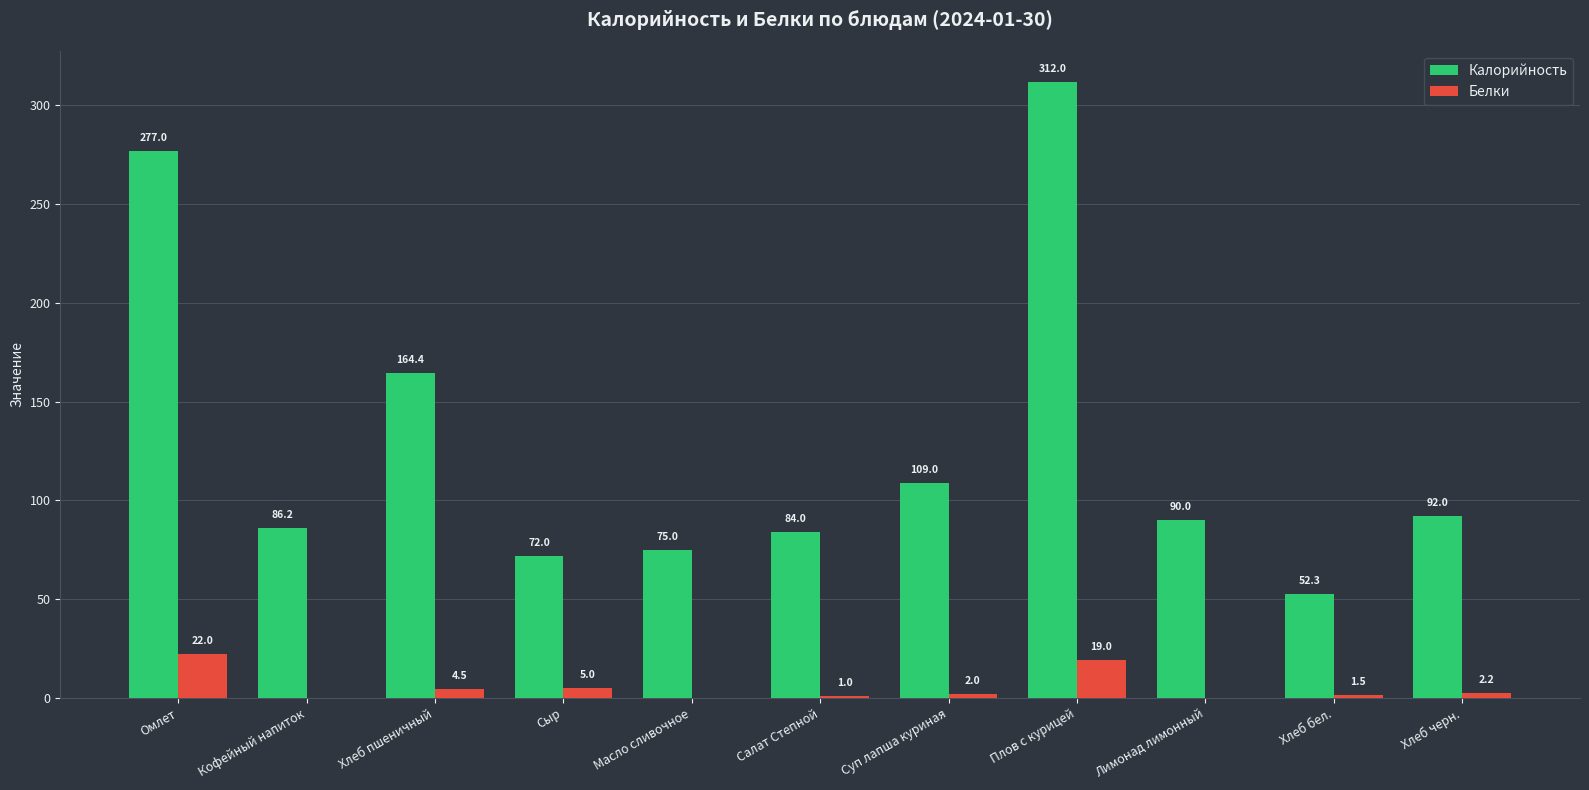

What is the maximum value for Белки?

22.0